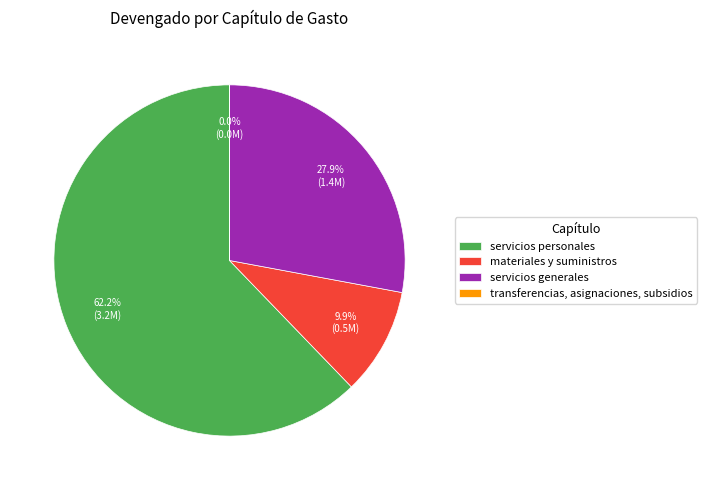

What percentage is NOT represented by materiales y suministros?

90.1%